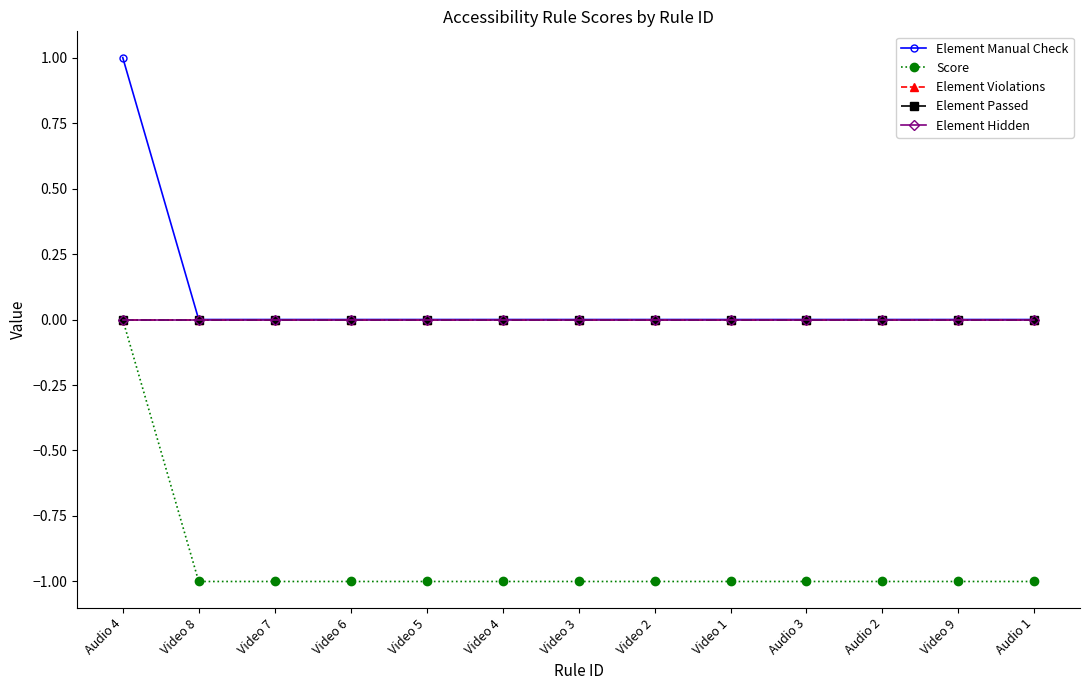

True or false: Element Violations and Element Passed intersect in this chart.

False